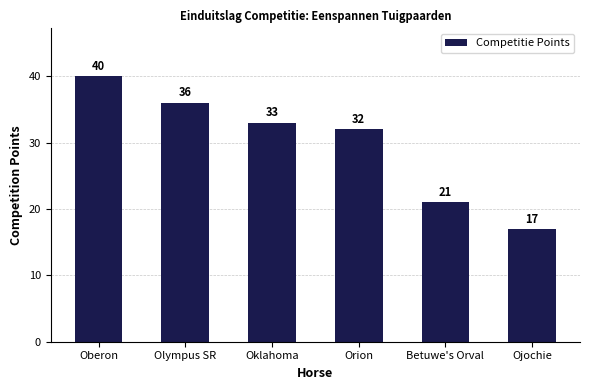

How many values are below 33?

3